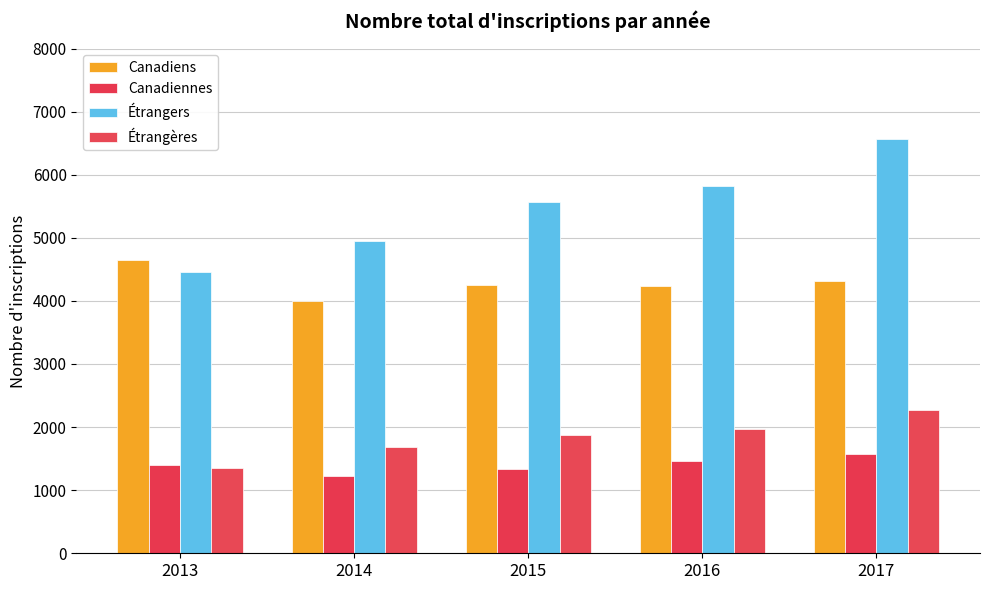

Rank the categories by Canadiens value from lowest to highest.

2014, 2016, 2015, 2017, 2013